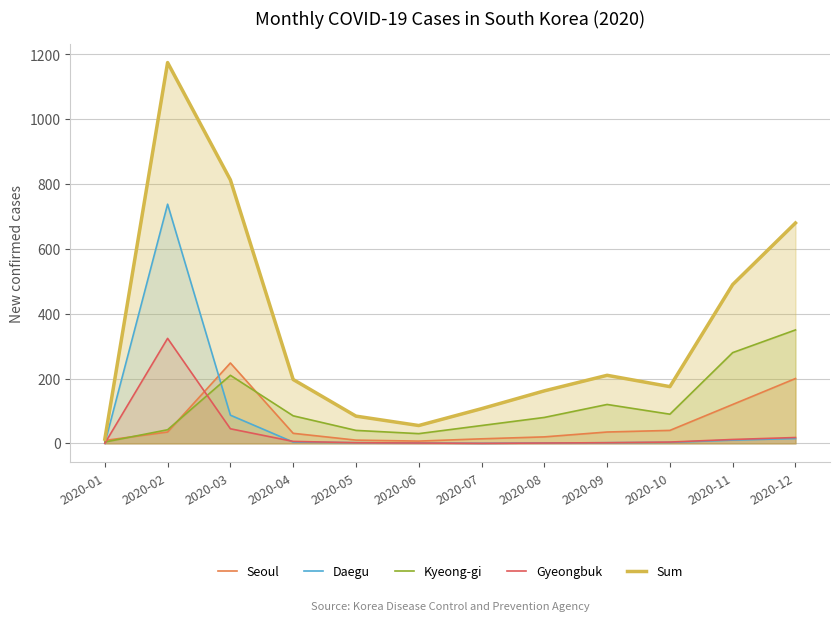

Is it true that Kyeong-gi equals 42 at 2020-02?

True